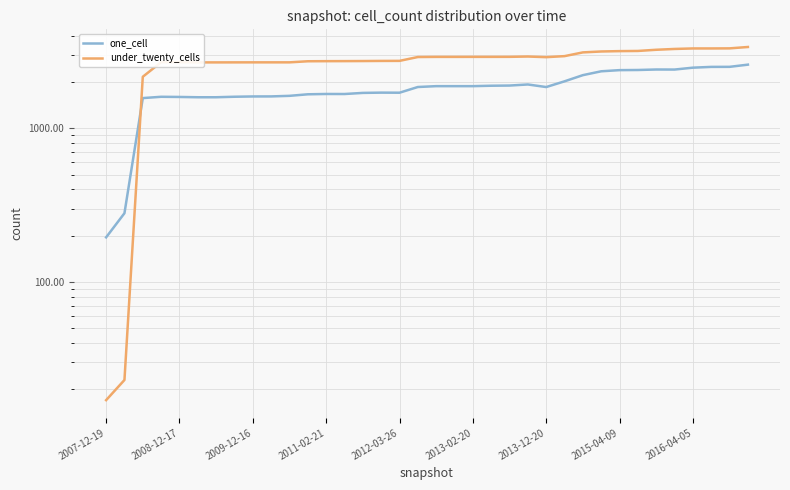

Which series changed the most between 17 and 30?

one_cell